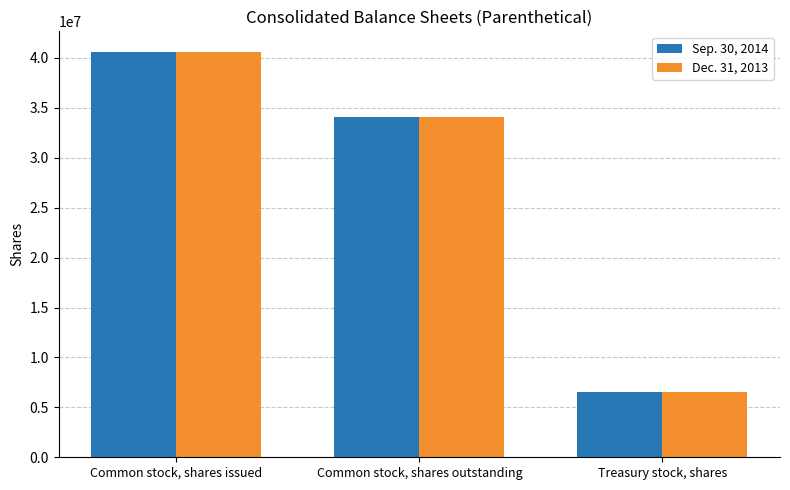

What is the spread (max minus min) of values at Common stock, shares issued?

7997